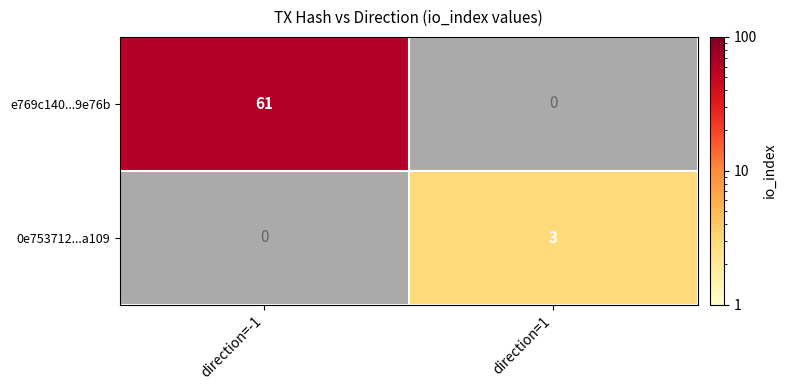

True or false: e769c140...9e76b has a value of 61 at direction=-1.

True